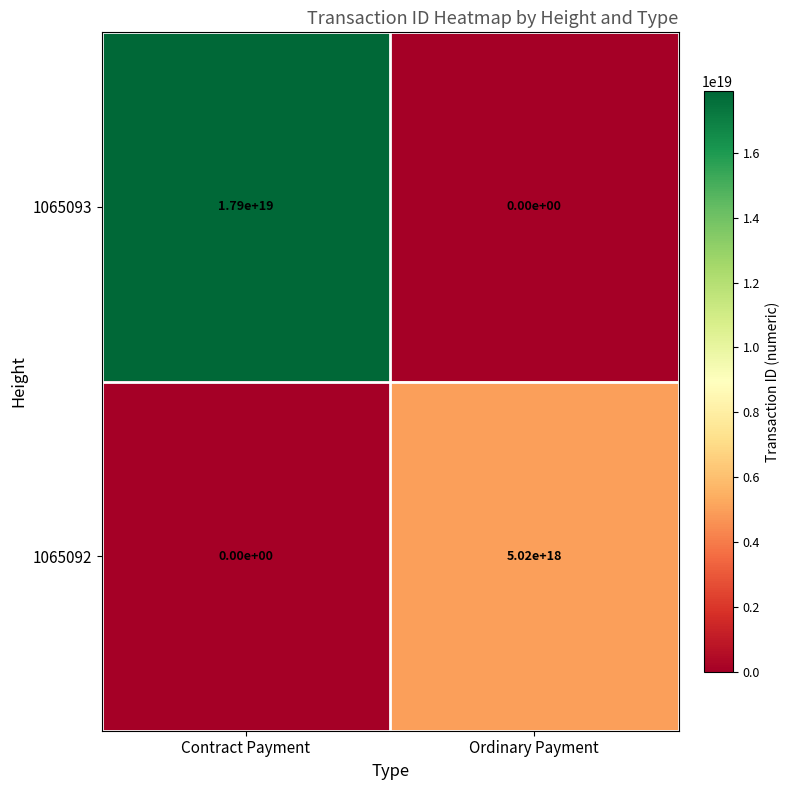

How many data points in 1065093 are less than 17900000000000000000?

1